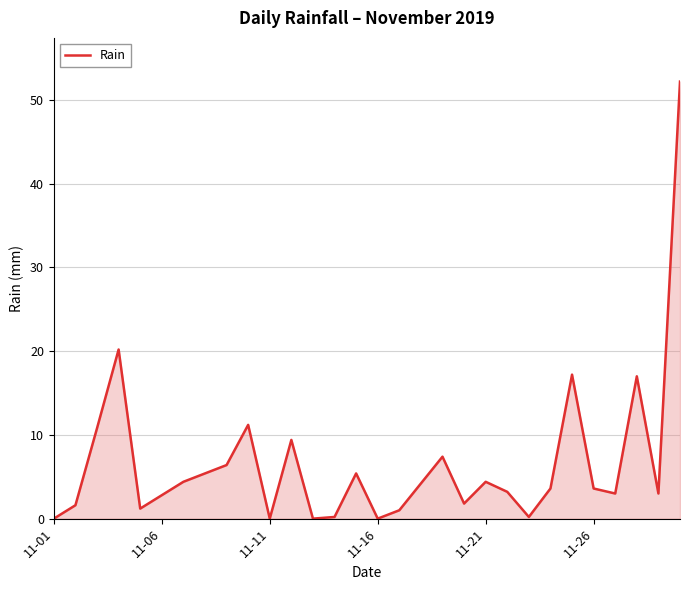

What is the maximum value shown in the chart?

52.2